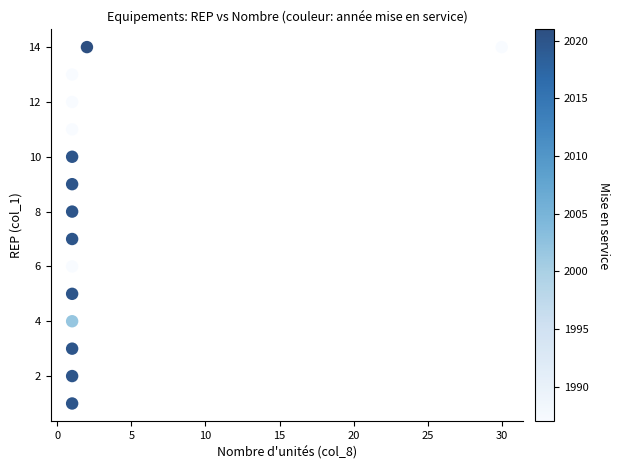

What is the range of X values (max minus min)?

29